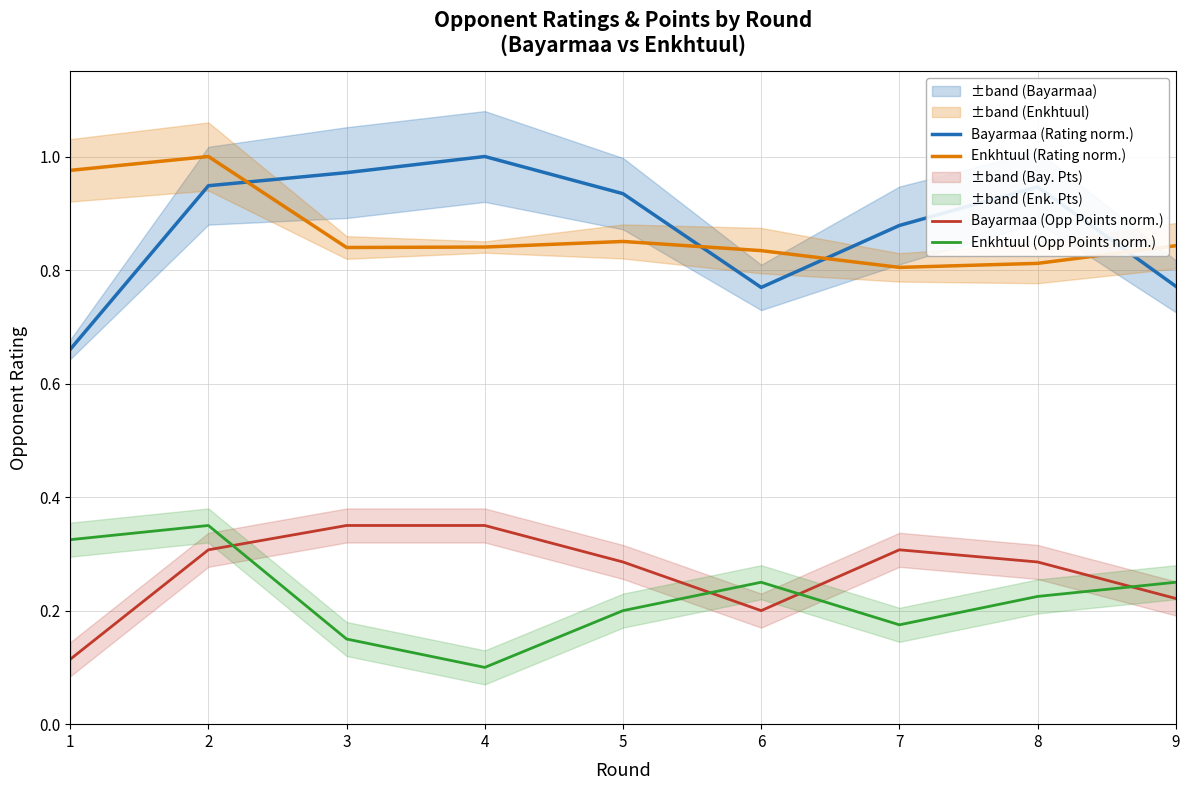

What is the value of the Enkhtuul (Opp Points norm.) point at the 3rd from the left?

0.1